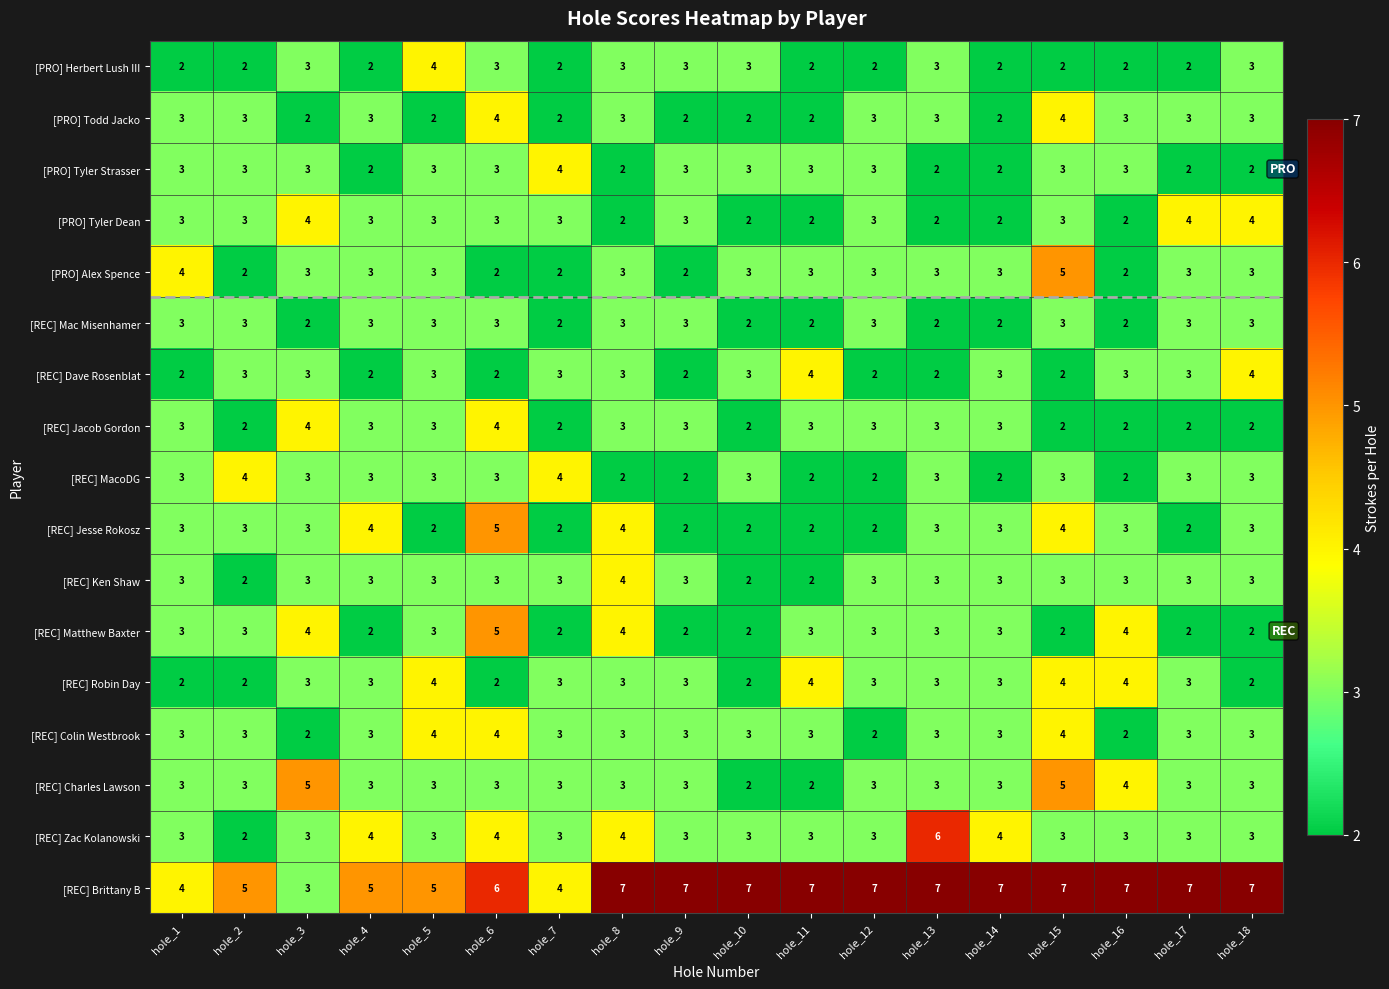

The [REC] Jesse Rokosz series shows 1 at hole_18. True or false?

False